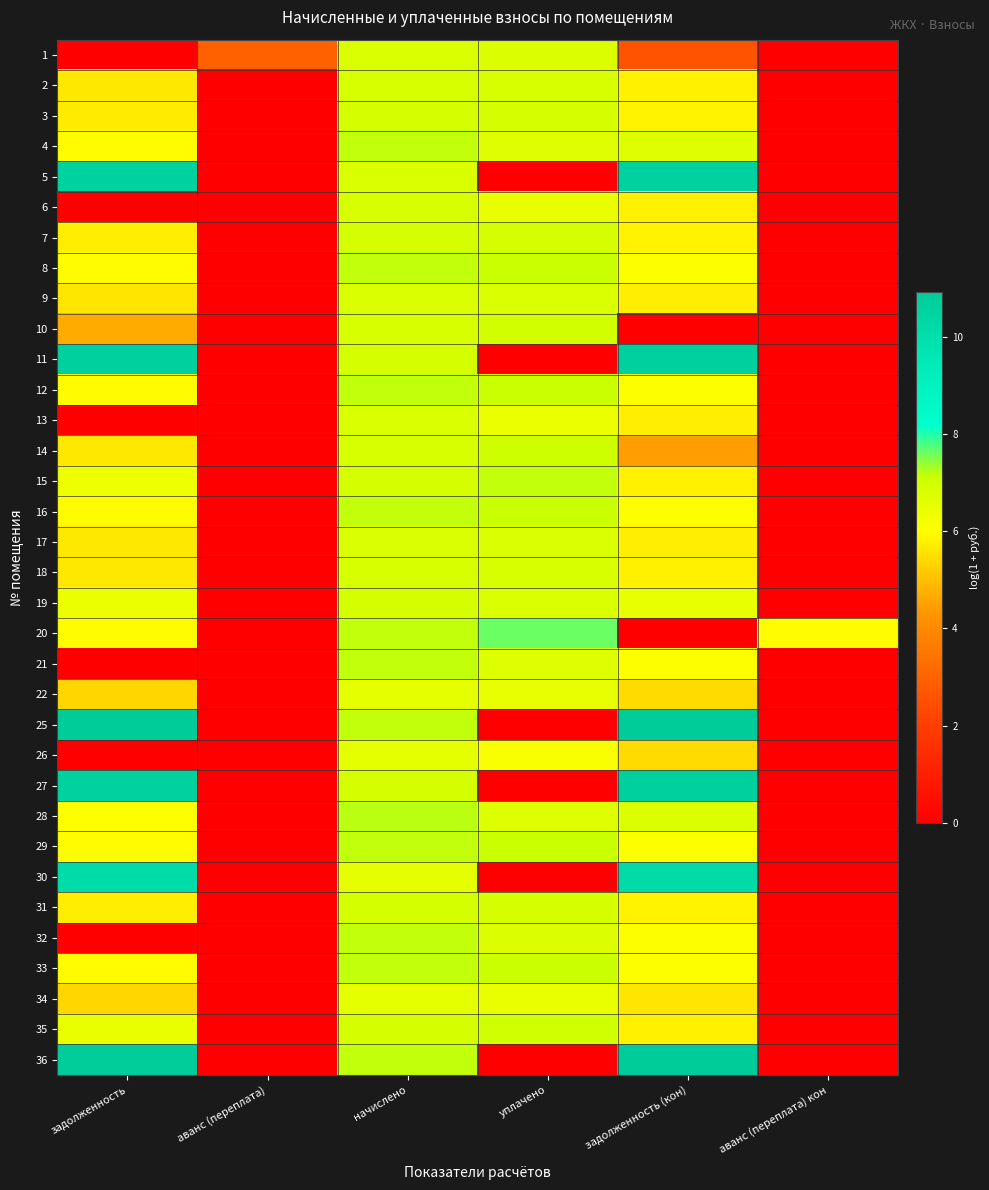

Reading right to left, list all the values displayed in this chart.

1: аванс (переплата) кон=0.0	задолженность (кон)=2.6	уплачено=6.8	начислено=6.8	аванс (переплата)=2.9	задолженность=0.0
2: аванс (переплата) кон=0.0	задолженность (кон)=5.8	уплачено=6.8	начислено=6.9	аванс (переплата)=0.0	задолженность=5.7
3: аванс (переплата) кон=0.0	задолженность (кон)=5.8	уплачено=6.9	начислено=6.9	аванс (переплата)=0.0	задолженность=5.7
4: аванс (переплата) кон=0.0	задолженность (кон)=6.7	уплачено=6.7	начислено=7.1	аванс (переплата)=0.0	задолженность=6.0
5: аванс (переплата) кон=0.0	задолженность (кон)=10.6	уплачено=0.0	начислено=6.8	аванс (переплата)=0.0	задолженность=10.6
6: аванс (переплата) кон=0.0	задолженность (кон)=5.8	уплачено=6.5	начислено=6.9	аванс (переплата)=0.0	задолженность=0.0
7: аванс (переплата) кон=0.0	задолженность (кон)=5.8	уплачено=6.9	начислено=6.9	аванс (переплата)=0.0	задолженность=5.7
8: аванс (переплата) кон=0.0	задолженность (кон)=6.1	уплачено=7.1	начислено=7.1	аванс (переплата)=0.0	задолженность=6.0
9: аванс (переплата) кон=0.0	задолженность (кон)=5.7	уплачено=6.8	начислено=6.8	аванс (переплата)=0.0	задолженность=5.6
10: аванс (переплата) кон=0.0	задолженность (кон)=0.0	уплачено=7.0	начислено=6.9	аванс (переплата)=0.0	задолженность=4.7
11: аванс (переплата) кон=0.0	задолженность (кон)=10.7	уплачено=0.0	начислено=6.9	аванс (переплата)=0.0	задолженность=10.7
12: аванс (переплата) кон=0.0	задолженность (кон)=6.0	уплачено=7.1	начислено=7.1	аванс (переплата)=0.0	задолженность=5.9
13: аванс (переплата) кон=0.0	задолженность (кон)=5.7	уплачено=6.4	начислено=6.8	аванс (переплата)=0.0	задолженность=0.0
14: аванс (переплата) кон=0.0	задолженность (кон)=4.5	уплачено=7.1	начислено=6.9	аванс (переплата)=0.0	задолженность=5.7
15: аванс (переплата) кон=0.0	задолженность (кон)=5.8	уплачено=7.1	начислено=6.9	аванс (переплата)=0.0	задолженность=6.4
16: аванс (переплата) кон=0.0	задолженность (кон)=6.0	уплачено=7.1	начислено=7.1	аванс (переплата)=0.0	задолженность=5.9
17: аванс (переплата) кон=0.0	задолженность (кон)=5.7	уплачено=6.8	начислено=6.8	аванс (переплата)=0.0	задолженность=5.7
18: аванс (переплата) кон=0.0	задолженность (кон)=5.8	уплачено=6.8	начислено=6.9	аванс (переплата)=0.0	задолженность=5.7
19: аванс (переплата) кон=0.0	задолженность (кон)=6.5	уплачено=6.8	начислено=6.9	аванс (переплата)=0.0	задолженность=6.4
20: аванс (переплата) кон=6.0	задолженность (кон)=0.0	уплачено=7.6	начислено=7.2	аванс (переплата)=0.0	задолженность=6.0
21: аванс (переплата) кон=0.0	задолженность (кон)=6.0	уплачено=6.7	начислено=7.1	аванс (переплата)=0.0	задолженность=0.0
22: аванс (переплата) кон=0.0	задолженность (кон)=5.4	уплачено=6.5	начислено=6.5	аванс (переплата)=0.0	задолженность=5.3
25: аванс (переплата) кон=0.0	задолженность (кон)=10.9	уплачено=0.0	начислено=7.1	аванс (переплата)=0.0	задолженность=10.9
26: аванс (переплата) кон=0.0	задолженность (кон)=5.4	уплачено=6.1	начислено=6.5	аванс (переплата)=0.0	задолженность=0.0
27: аванс (переплата) кон=0.0	задолженность (кон)=10.7	уплачено=0.0	начислено=6.9	аванс (переплата)=0.0	задолженность=10.7
28: аванс (переплата) кон=0.0	задолженность (кон)=6.8	уплачено=6.7	начислено=7.2	аванс (переплата)=0.0	задолженность=6.0
29: аванс (переплата) кон=0.0	задолженность (кон)=6.0	уплачено=7.1	начислено=7.1	аванс (переплата)=0.0	задолженность=5.9
30: аванс (переплата) кон=0.0	задолженность (кон)=10.2	уплачено=0.0	начислено=6.6	аванс (переплата)=0.0	задолженность=10.1
31: аванс (переплата) кон=0.0	задолженность (кон)=5.8	уплачено=6.9	начислено=6.9	аванс (переплата)=0.0	задолженность=5.7
32: аванс (переплата) кон=0.0	задолженность (кон)=6.1	уплачено=6.8	начислено=7.2	аванс (переплата)=0.0	задолженность=0.0
33: аванс (переплата) кон=0.0	задолженность (кон)=6.0	уплачено=7.1	начислено=7.1	аванс (переплата)=0.0	задолженность=5.9
34: аванс (переплата) кон=0.0	задолженность (кон)=5.6	уплачено=6.5	начислено=6.6	аванс (переплата)=0.0	задолженность=5.4
35: аванс (переплата) кон=0.0	задолженность (кон)=5.8	уплачено=7.0	начислено=6.9	аванс (переплата)=0.0	задолженность=6.5
36: аванс (переплата) кон=0.0	задолженность (кон)=10.8	уплачено=0.0	начислено=7.1	аванс (переплата)=0.0	задолженность=10.8